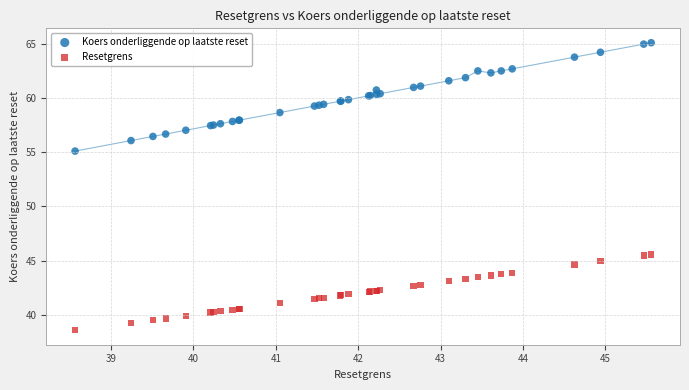

Across all series, what Y value is closest to 51?

55.1